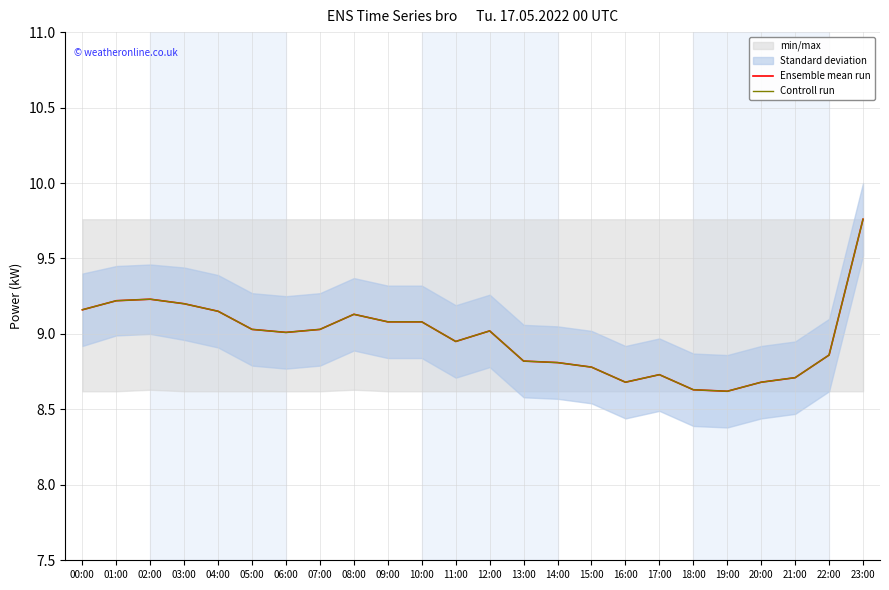

The Controll run series shows 15.1 at 07:00. True or false?

False